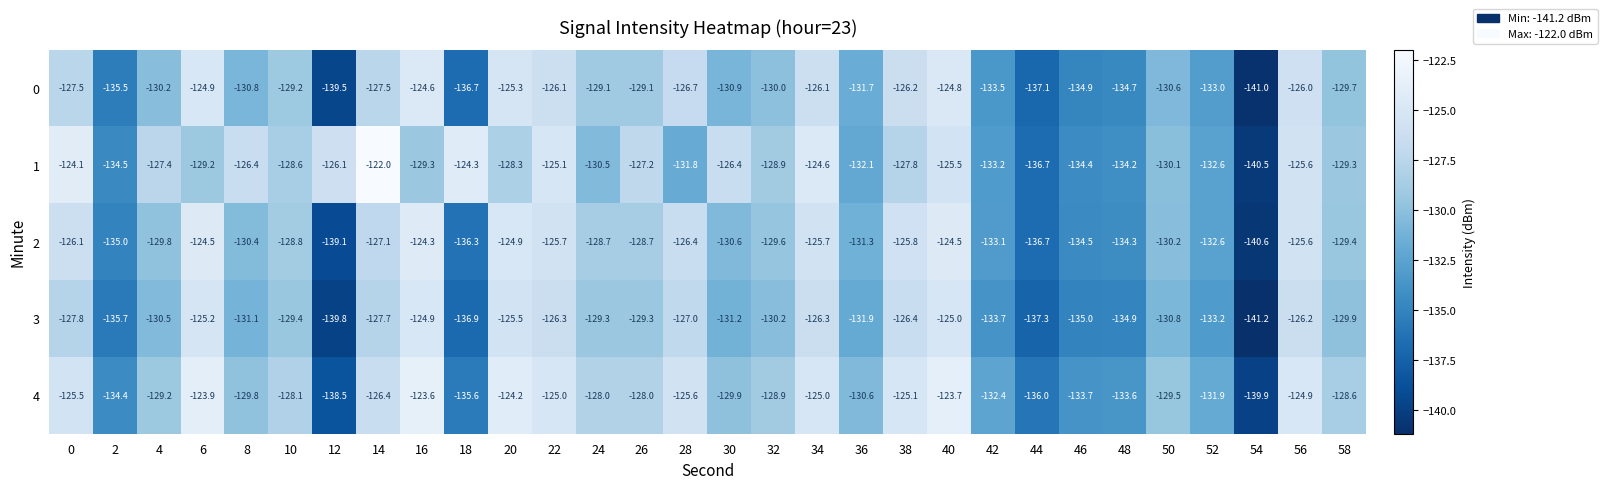

Which series has the largest range (max minus min)?

1